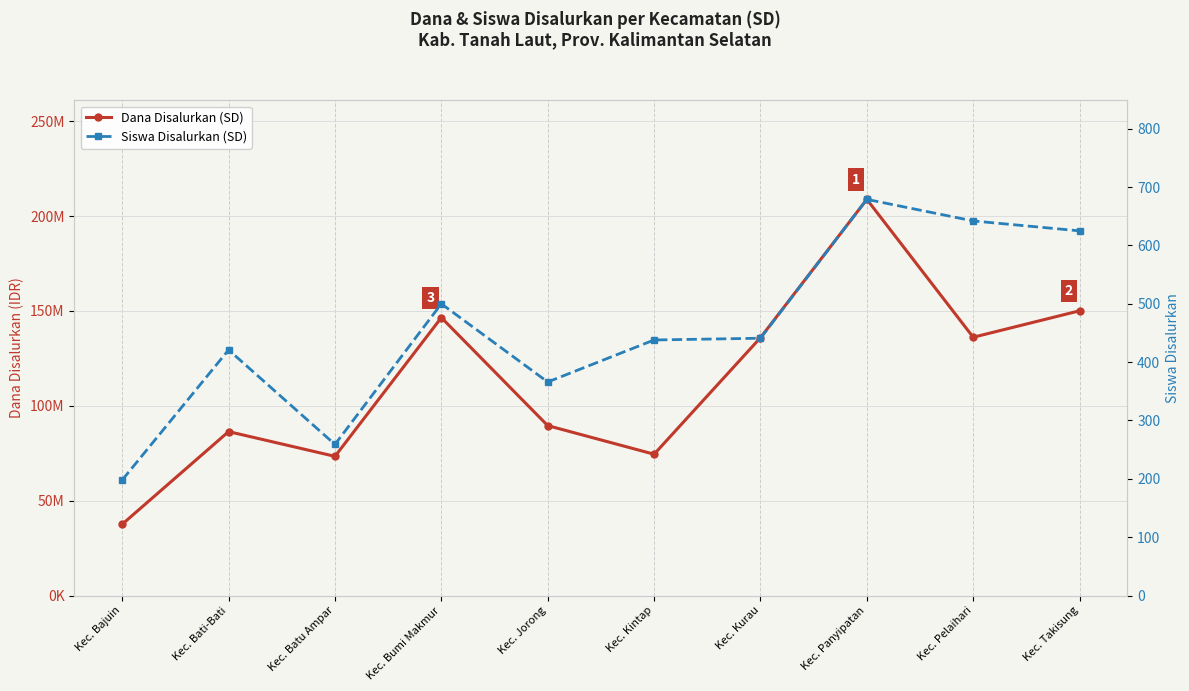

At how many categories does at least one series exceed 73317391?

9